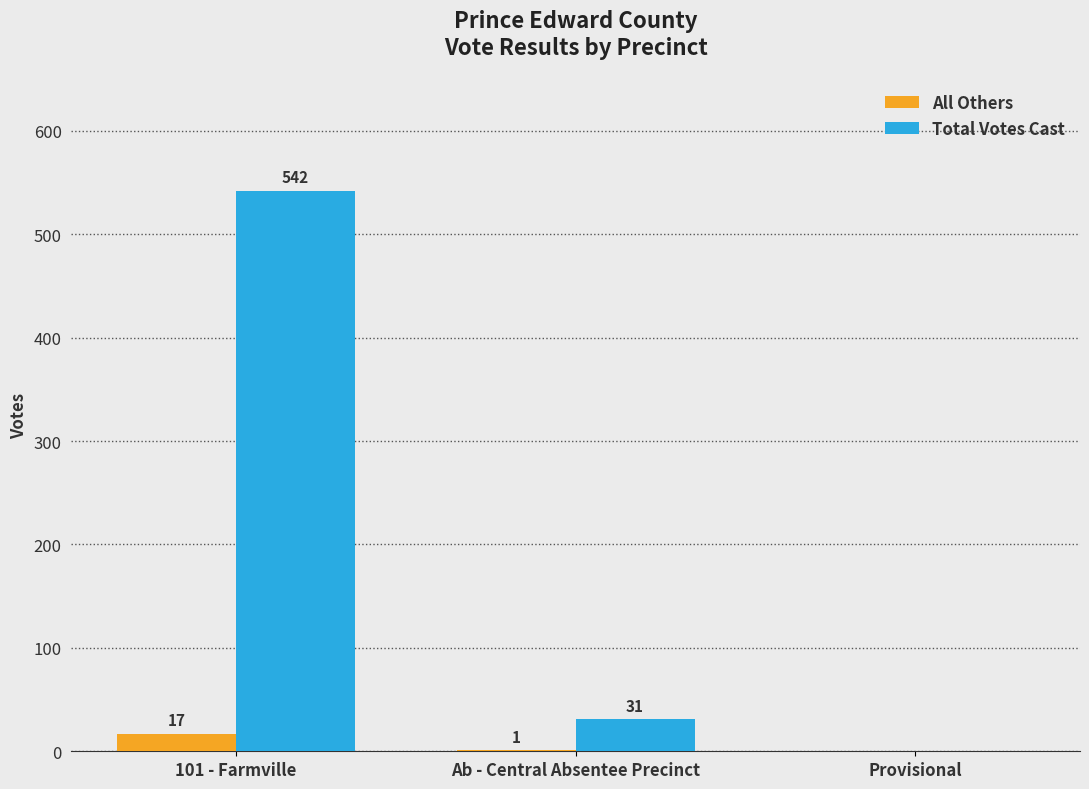

Which series changed the most between 101 - Farmville and Ab - Central Absentee Precinct?

Total Votes Cast